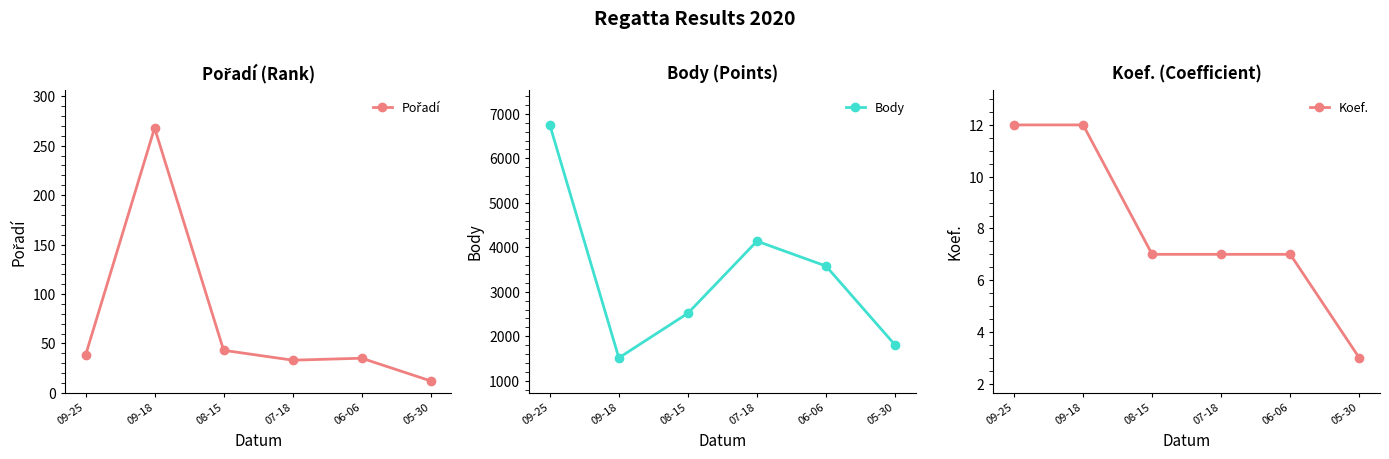

What is the highest value of the Body series?

6751